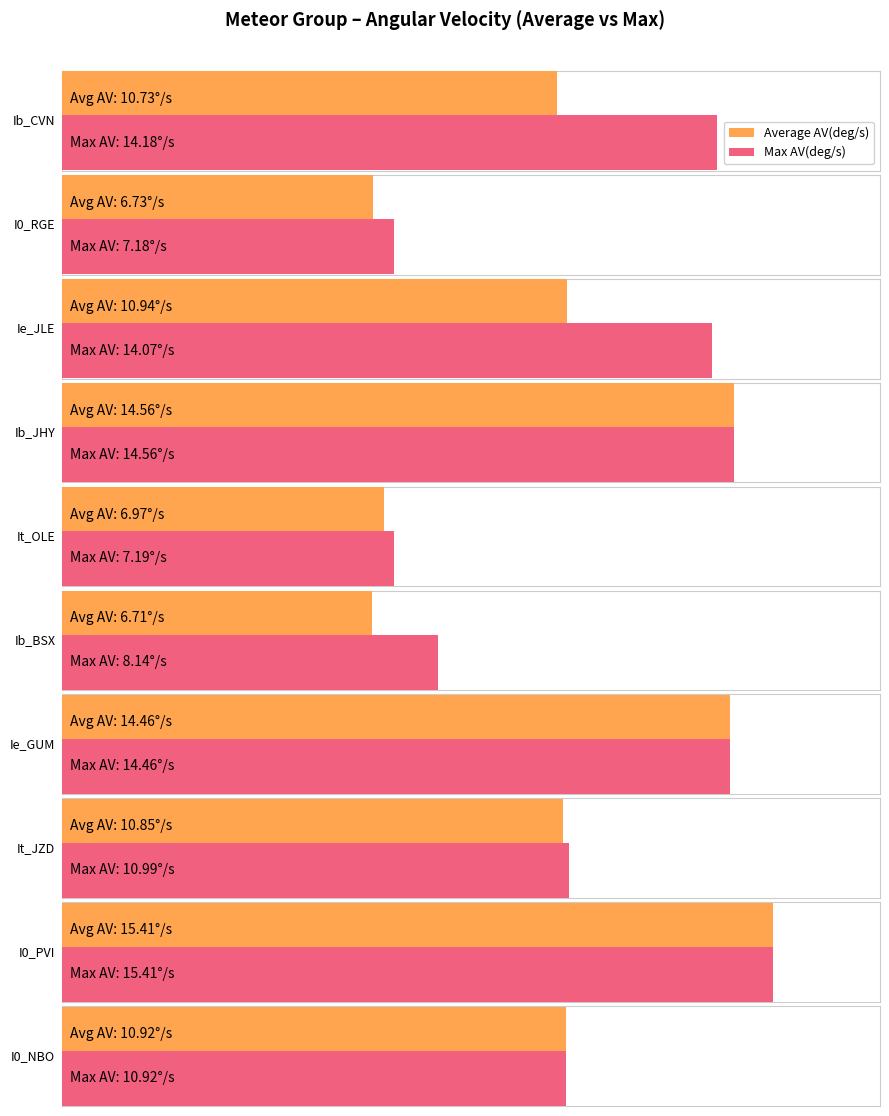

Is it true that Average AV(deg/s) equals 3.5 at It_OLE?

False